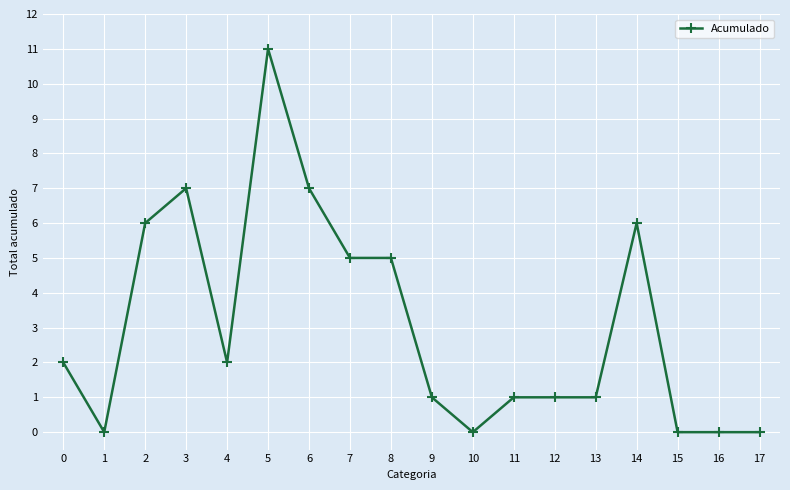

At which category does the data reach its first local valley?

1